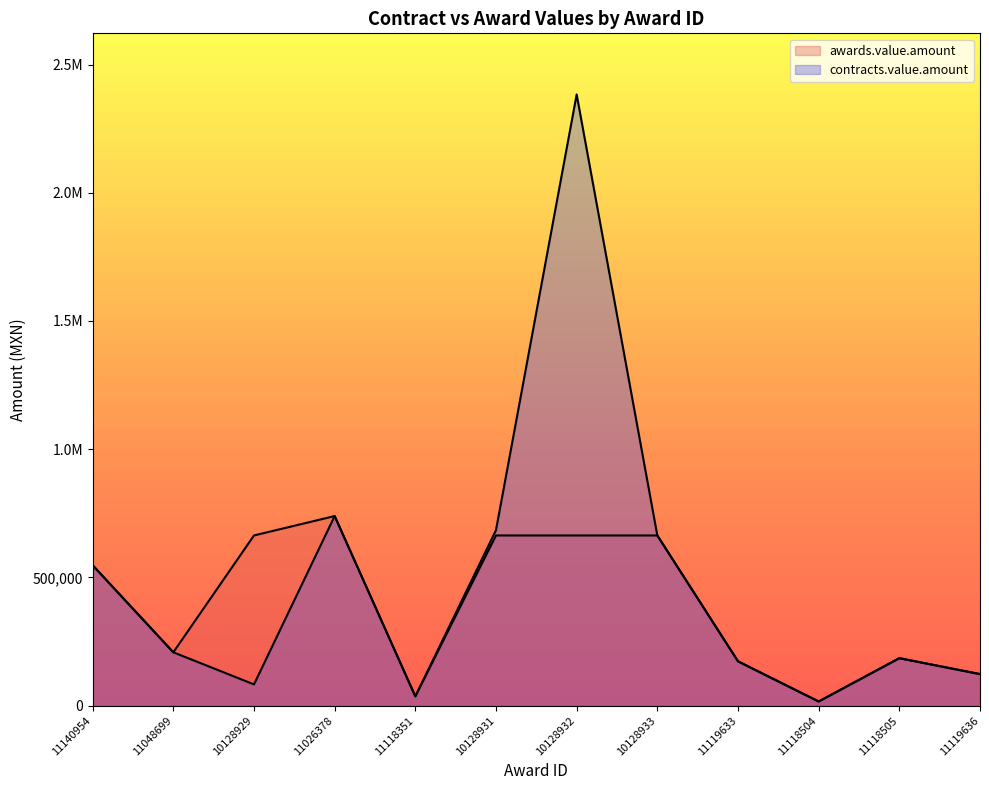

Which series has the largest total across all categories?

contracts.value.amount